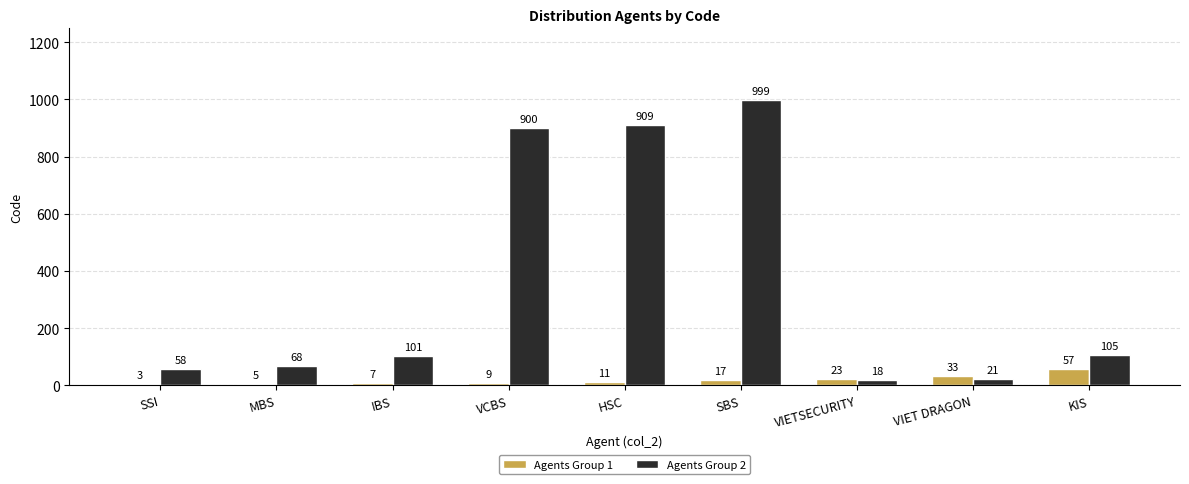

Which series has the largest total across all categories?

Agents Group 2